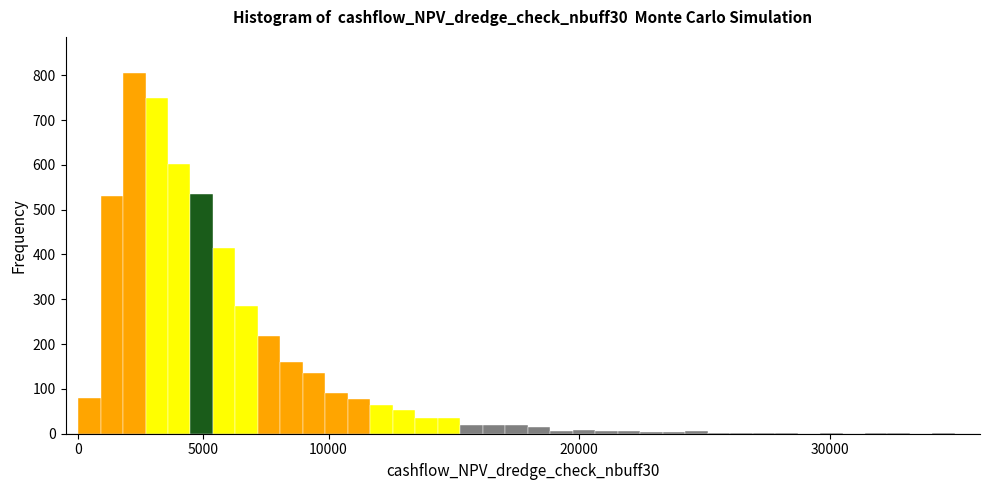

Around what value on the x-axis is the tallest bar? Give the approximate position of its centre, as read against the axis.

2000